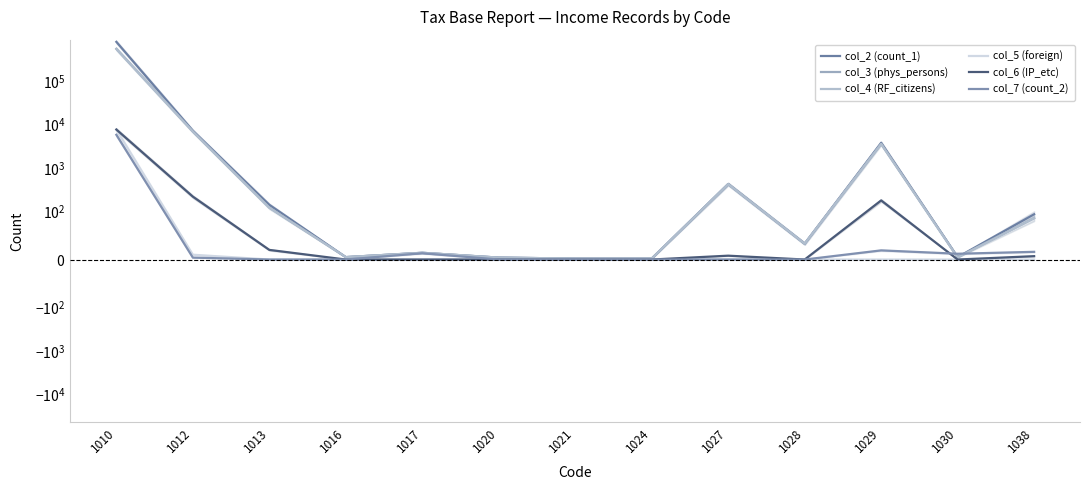

At which label does col_2 (count_1) reach its minimum?

1021